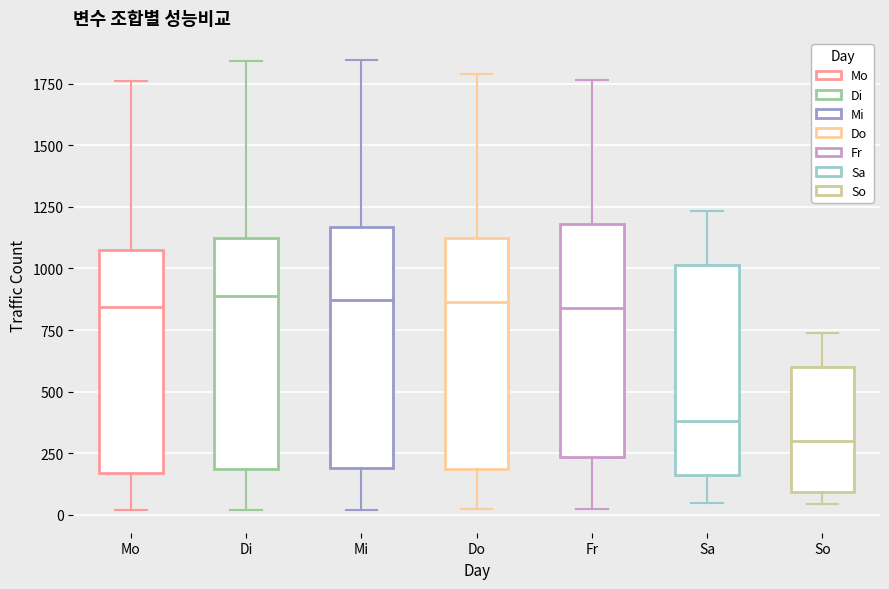

Reading left to right, read every box against the y-axis: the position of its median line, the range the box covers, and the ends of its whiskers. The values are not printed on the chart, so give them approximately, as read against the axis.

Mo: median 850, box 150 to 1050, whiskers 0 to 1750
Di: median 900, box 200 to 1150, whiskers 0 to 1850
Mi: median 850, box 200 to 1150, whiskers 0 to 1850
Do: median 850, box 200 to 1150, whiskers 50 to 1800
Fr: median 850, box 250 to 1200, whiskers 50 to 1750
Sa: median 400, box 150 to 1000, whiskers 50 to 1250
So: median 300, box 100 to 600, whiskers 50 to 750